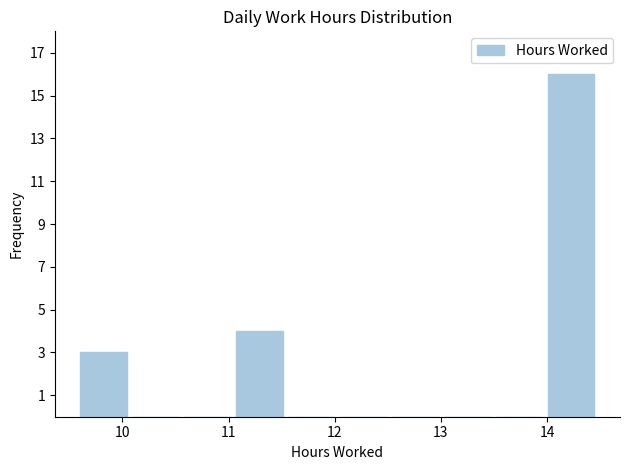

Reading left to right, list every bar in this chart as the range it spans on the x-axis followed by its height. Neither the bar edges nor the heights are printed on the chart, so give them approximately, as read against the axes.

9.6 to 10.1: 3
10.1 to 10.6: 0
10.6 to 11.0: 0
11.0 to 11.5: 4
11.5 to 12.0: 0
12.0 to 12.5: 0
12.5 to 13.0: 0
13.0 to 13.5: 0
13.5 to 14.0: 0
14.0 to 14.5: 16